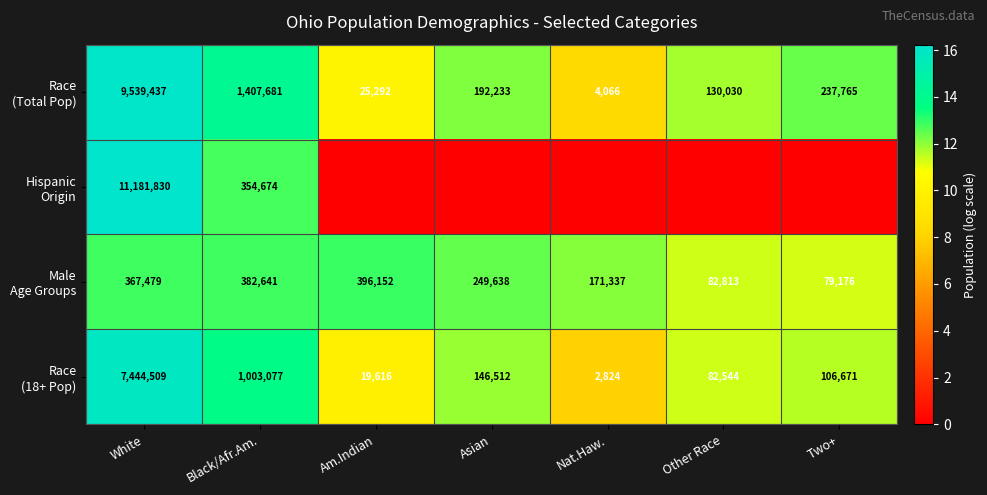

What is the lowest value of the Race (18+ Pop) series?

7.9